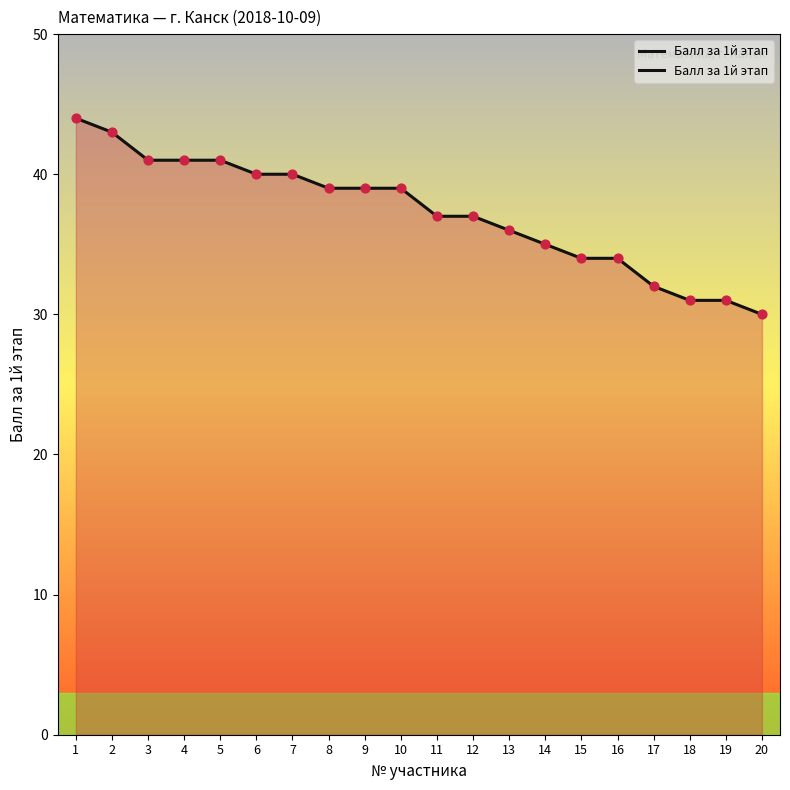

Which has a higher value, 3 or 12?

3